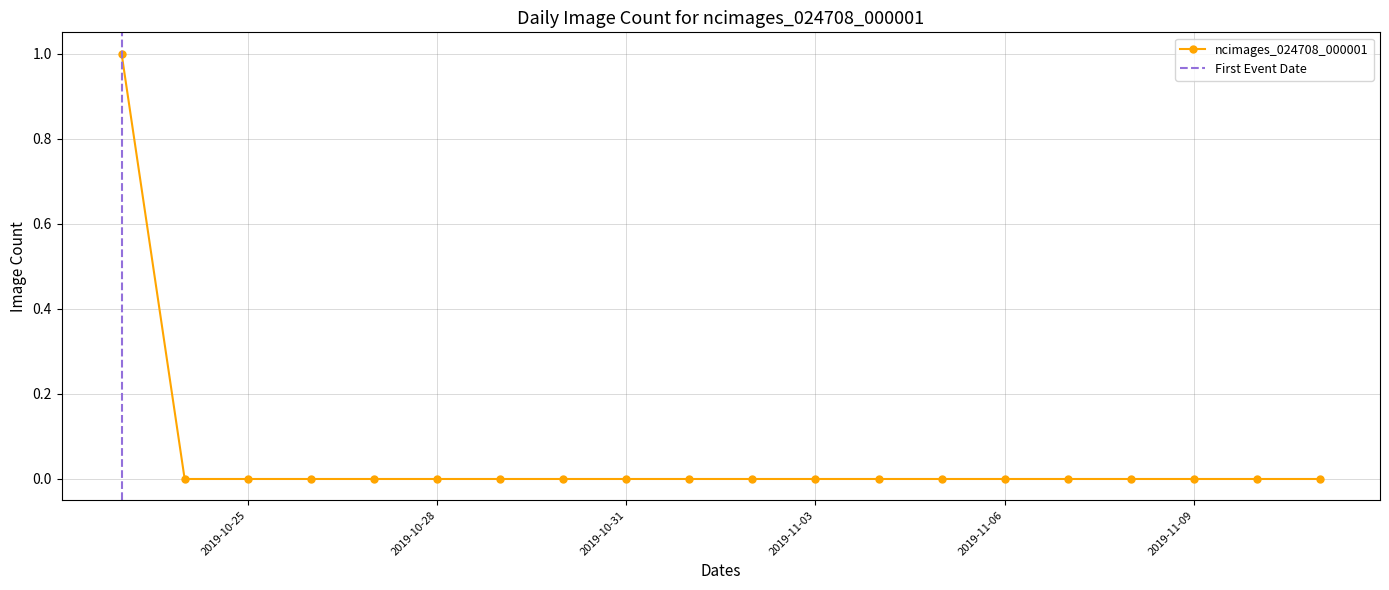

What is the sum of all values?

1